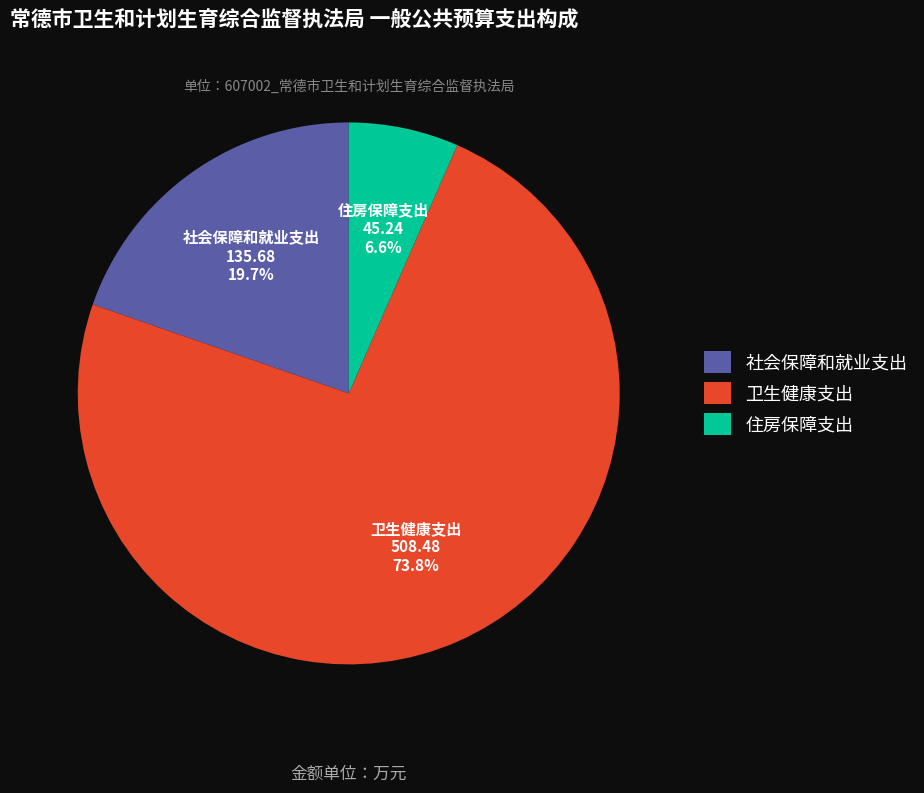

Do 住房保障支出 and 卫生健康支出 together represent more than half of the pie?

Yes